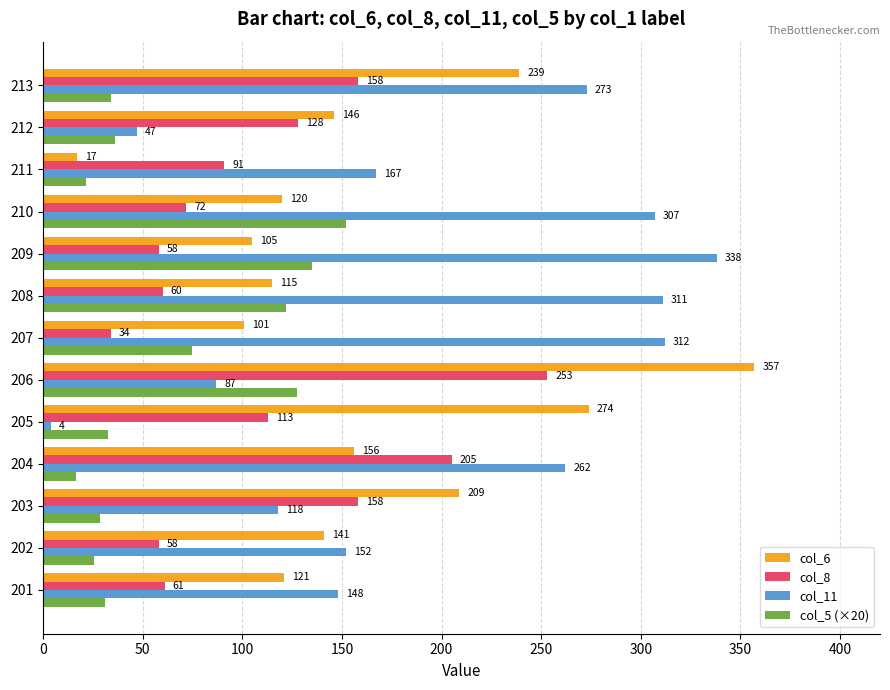

Which series has the largest total across all categories?

col_11